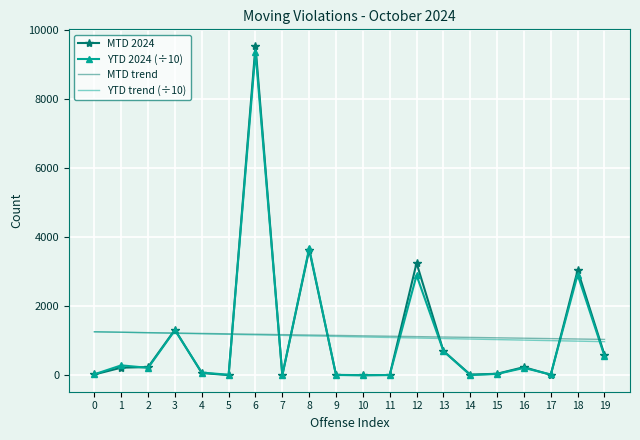

Is the value of MTD 2024 at 0 greater than the value of YTD trend (÷10) at 7?

No